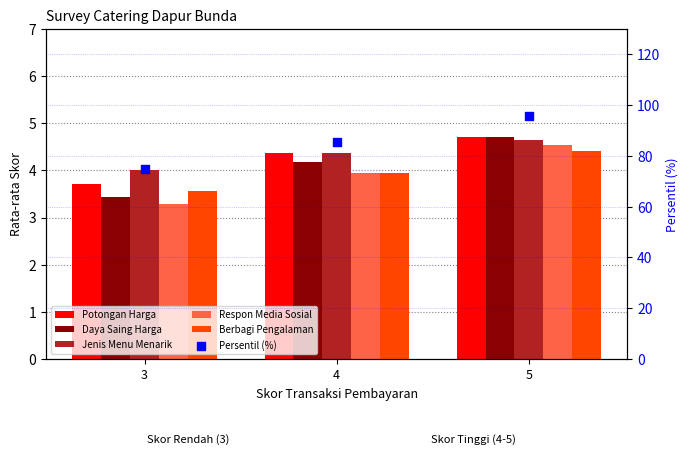

Which series reaches the maximum Y coordinate?

Persentil (%)